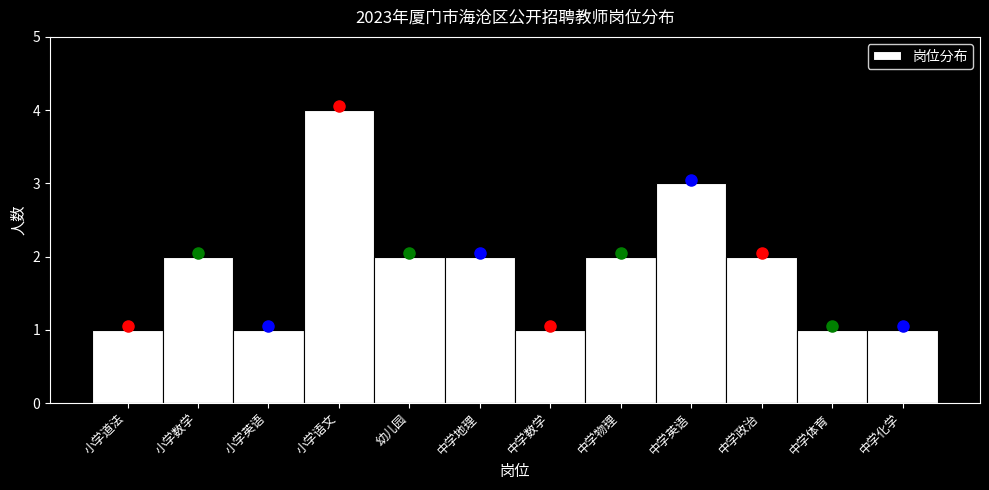

Reading left to right, extract all data points from this chart.

1	2	1	4	2	2	1	2	3	2	1	1